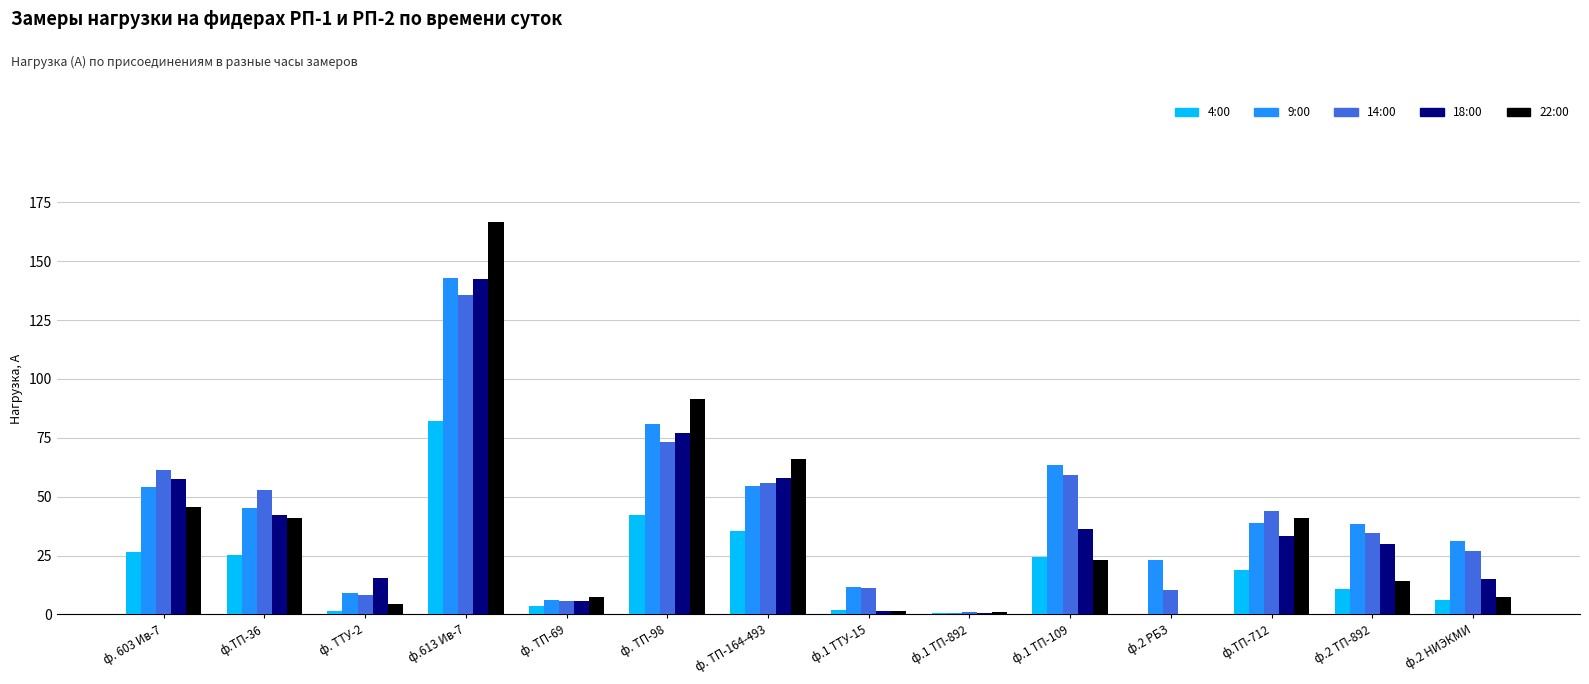

What is the maximum value shown in the chart?

166.7